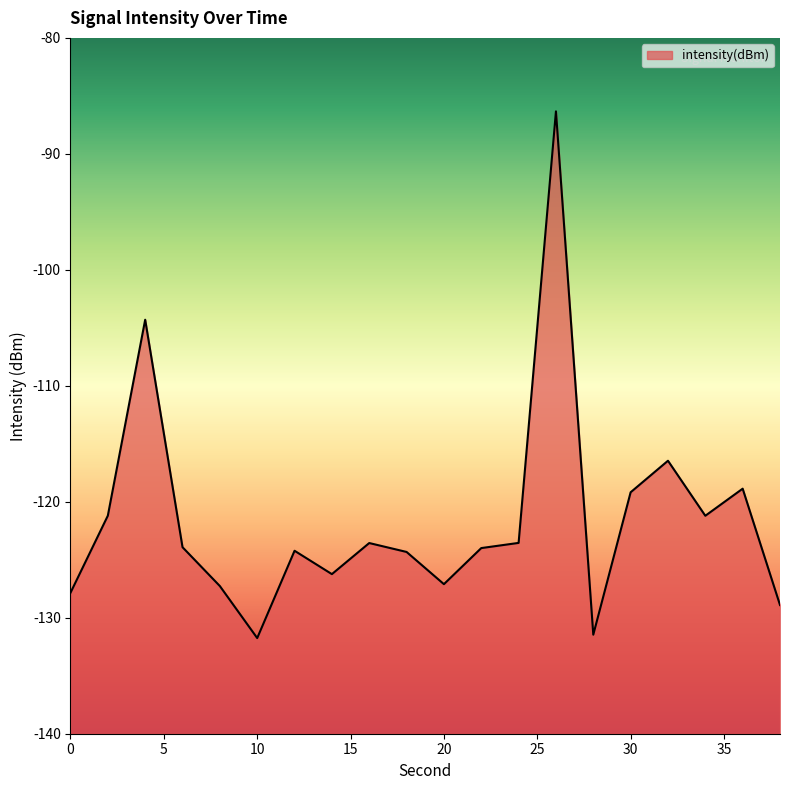

Reading left to right, what are all the values shown in this chart?

-127.8	-121.2	-104.3	-123.9	-127.3	-131.8	-124.2	-126.2	-123.6	-124.3	-127.1	-124.0	-123.5	-86.3	-131.5	-119.2	-116.5	-121.2	-118.9	-128.9